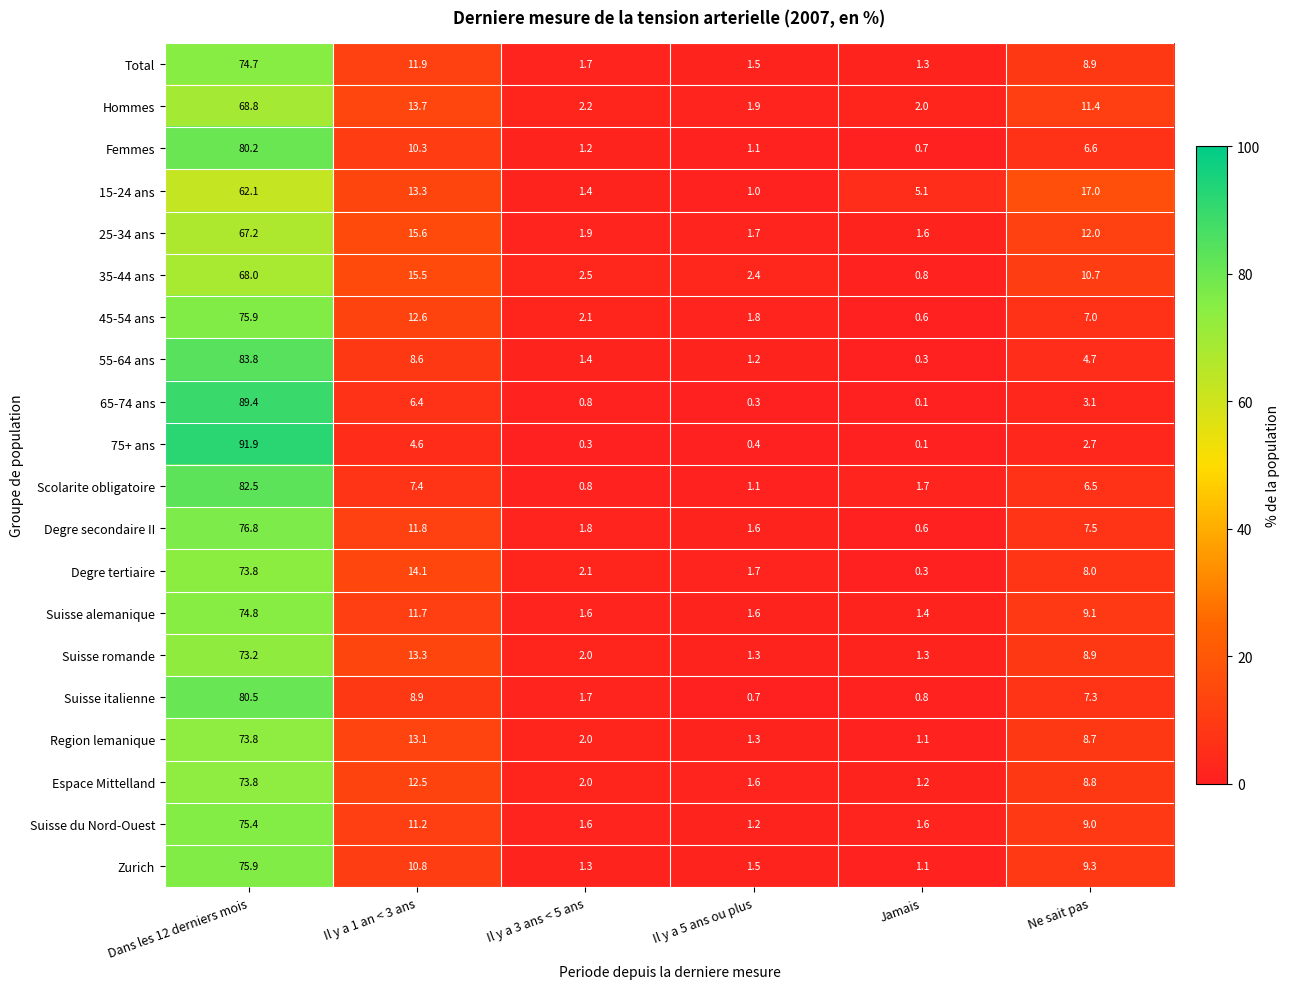

Which series has the largest range (max minus min)?

75+ ans